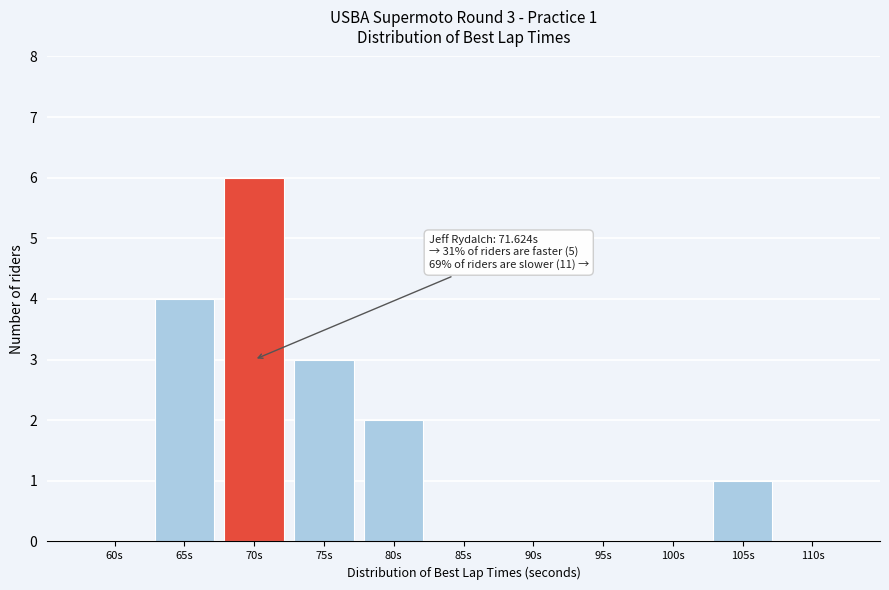

Reading left to right, what are all the values shown in this chart?

60s=0	65s=4	70s=6	75s=3	80s=2	85s=0	90s=0	95s=0	100s=0	105s=1	110s=0